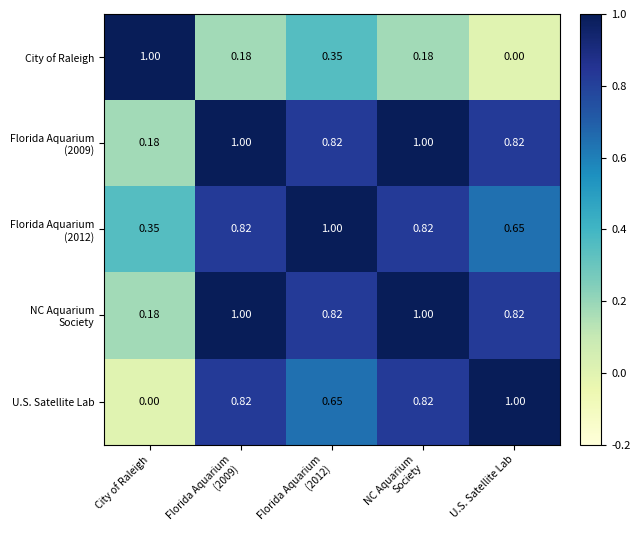

Which category has the highest value in the U.S. Satellite Lab series?

U.S. Satellite Lab